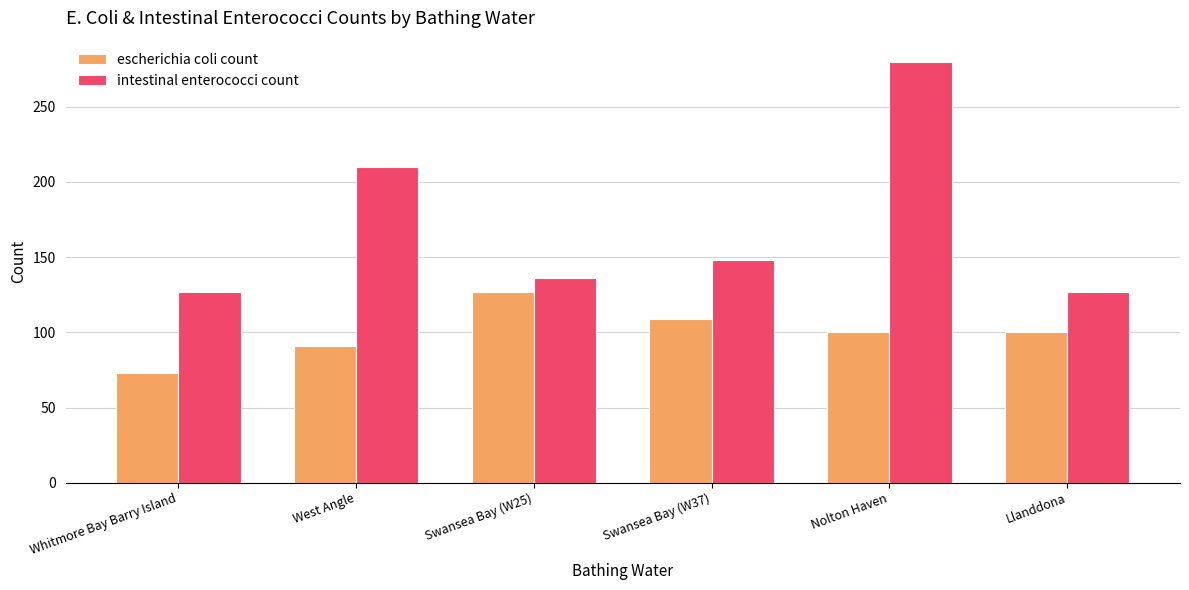

Is it true that escherichia coli count equals 100 at Nolton Haven?

True